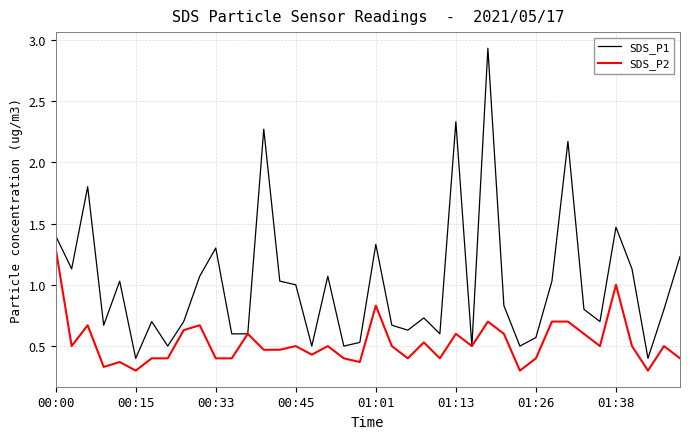

Which series has the largest total across all categories?

SDS_P1